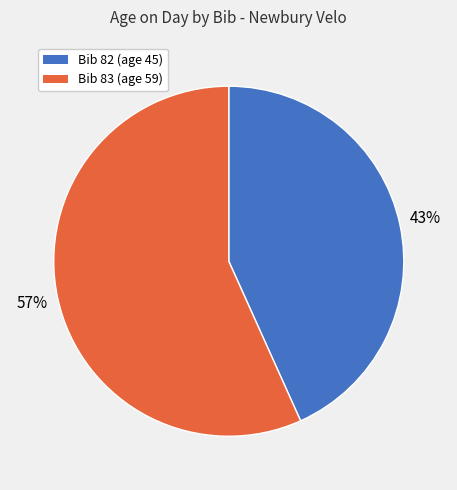

Which category accounts for the majority?

Bib 83 (age 59)